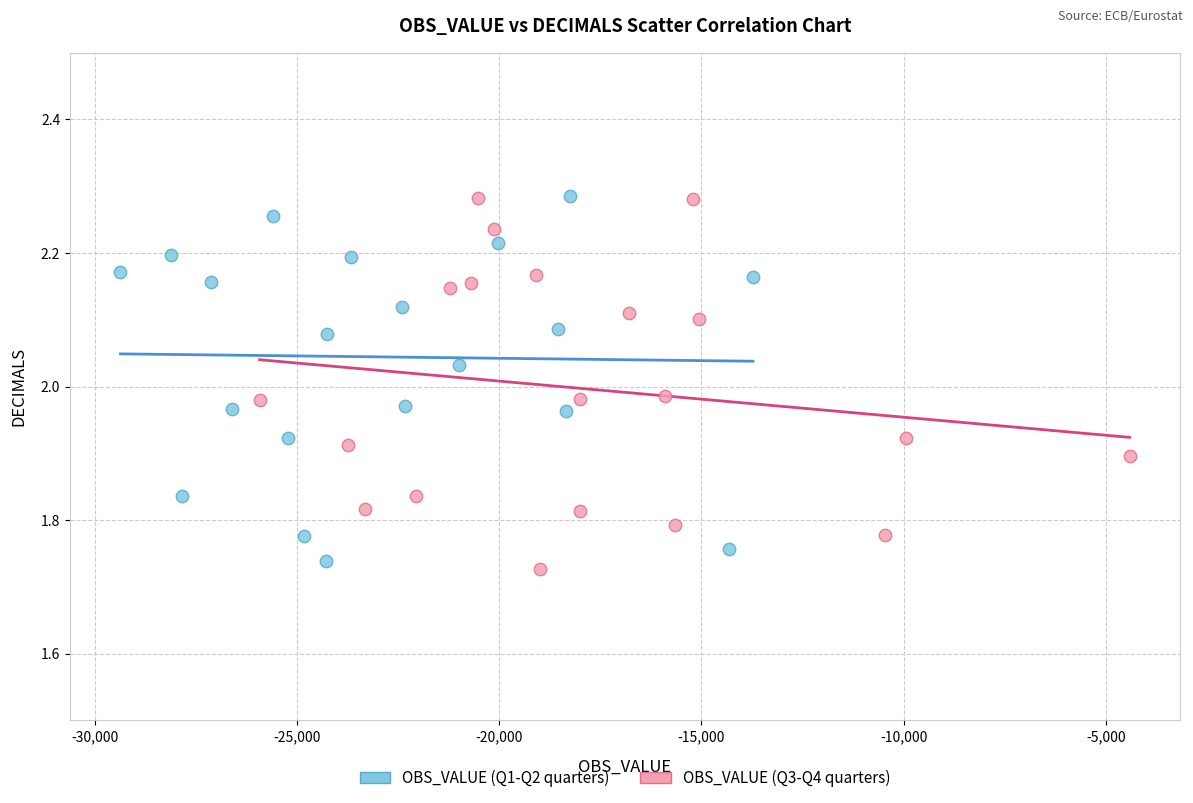

Which series contains the lowest Y value?

OBS_VALUE (Q3-Q4 quarters)